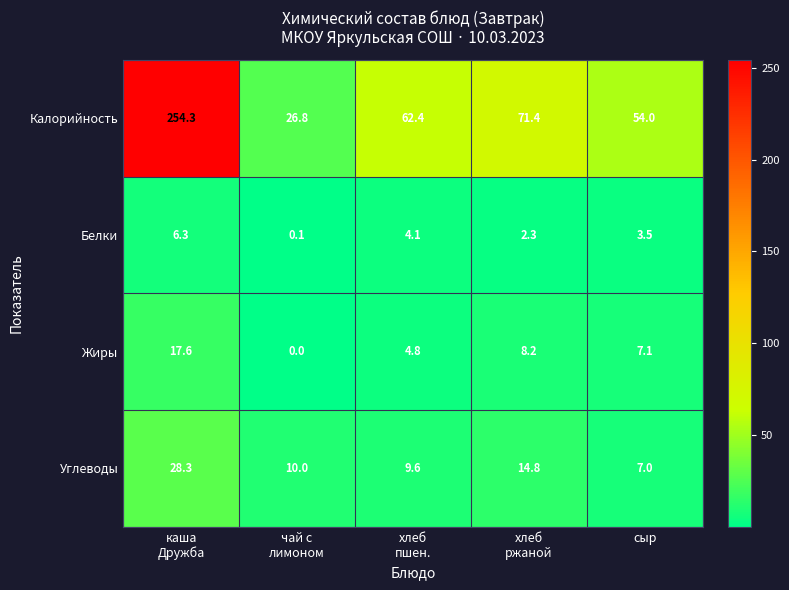

Reading left to right, list all the values displayed in this chart.

Калорийность: 254.3	26.8	62.4	71.4	54.0
Белки: 6.3	0.1	4.1	2.3	3.5
Жиры: 17.6	0.0	4.8	8.2	7.1
Углеводы: 28.3	10.0	9.6	14.8	7.0